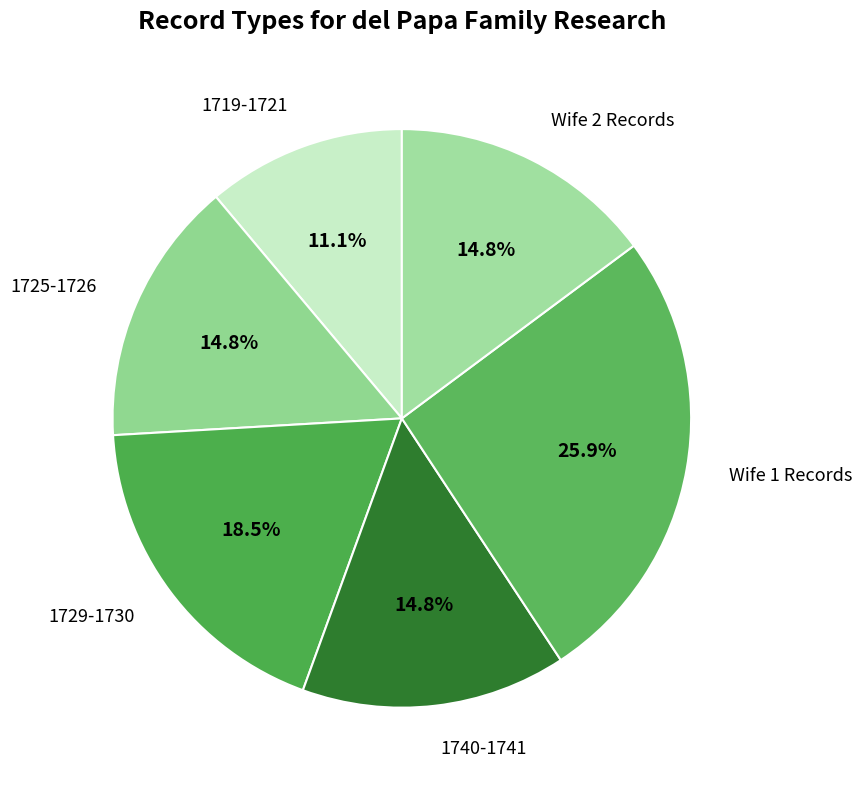

What is the largest slice in the pie chart?

Wife 1 Records